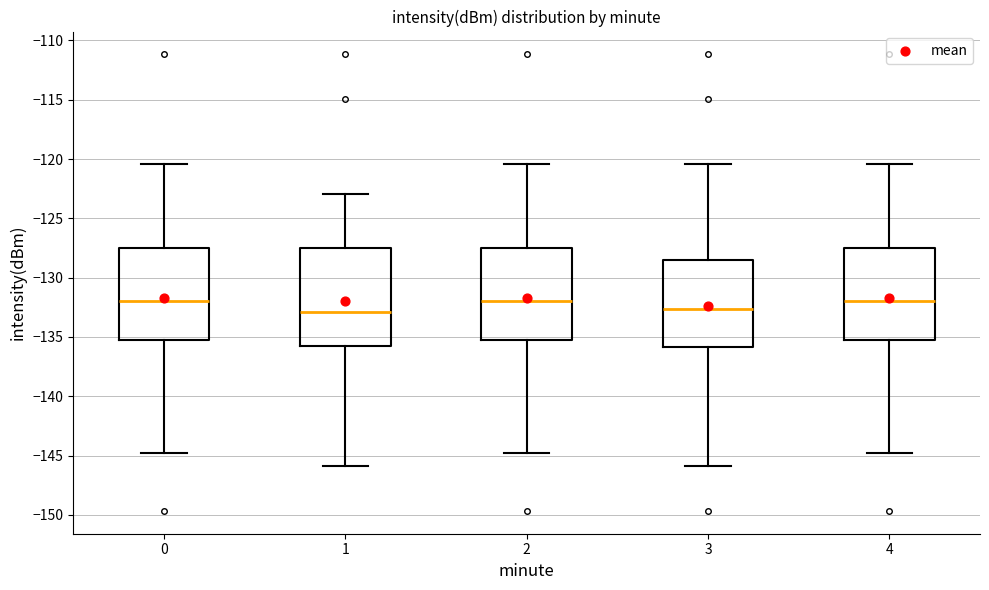

Which box is the tallest, from its lower edge to its upper edge?

1